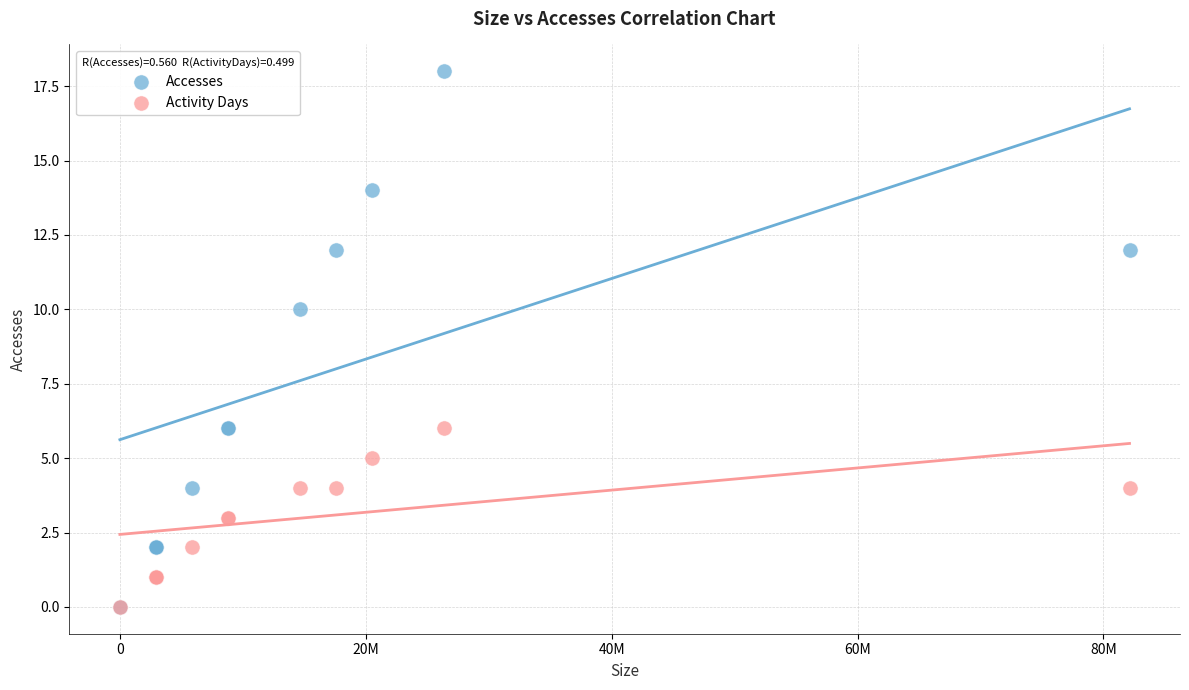

In the Accesses series, what Y value is closest to 9?

10